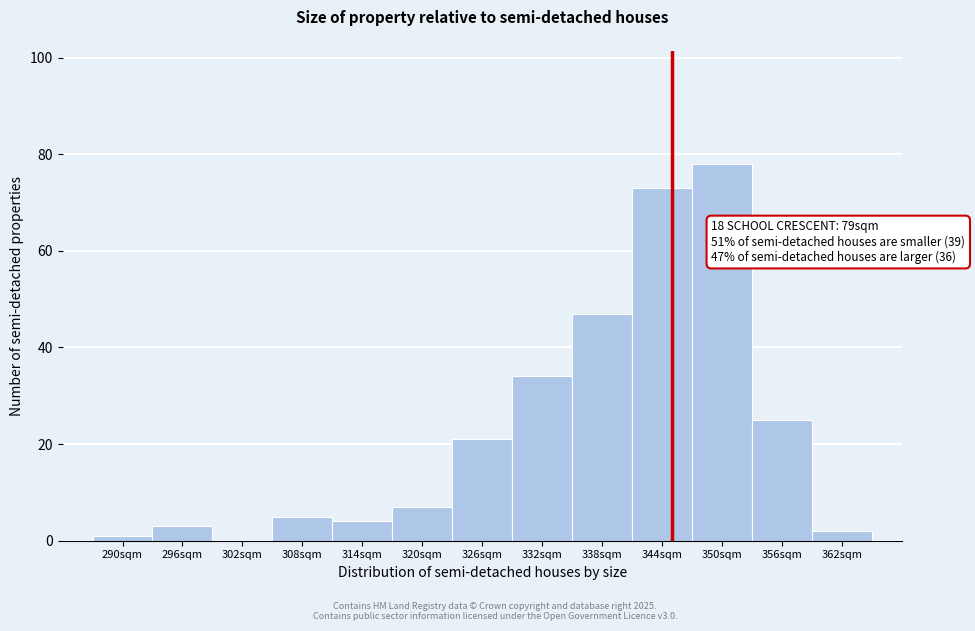

Reading left to right, list all the values displayed in this chart.

290sqm=1	296sqm=3	302sqm=0	308sqm=5	314sqm=4	320sqm=7	326sqm=21	332sqm=34	338sqm=47	344sqm=73	350sqm=78	356sqm=25	362sqm=2